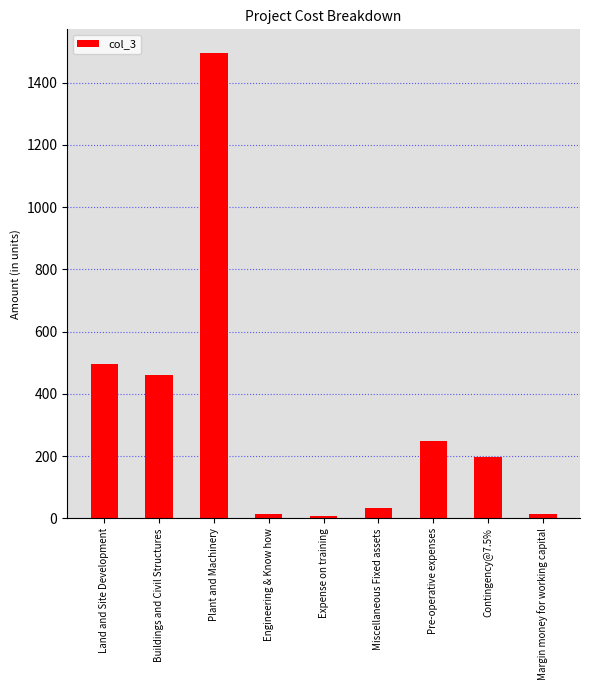

What is the value of the 9th bar from the left?

14.9